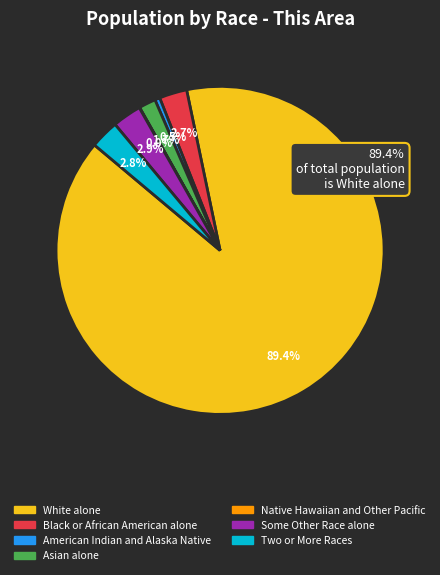

What percentage is the Two or More Races slice, to the nearest percent?

3%